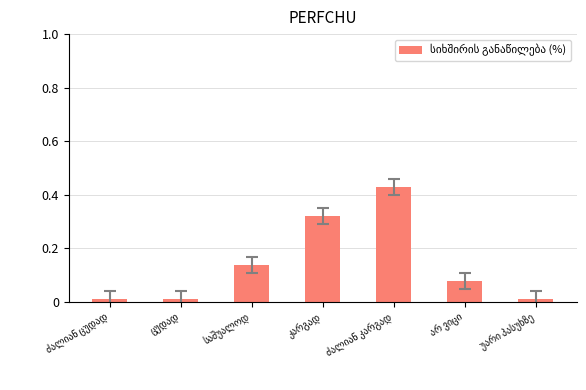

What is the sum of all values?

1.0